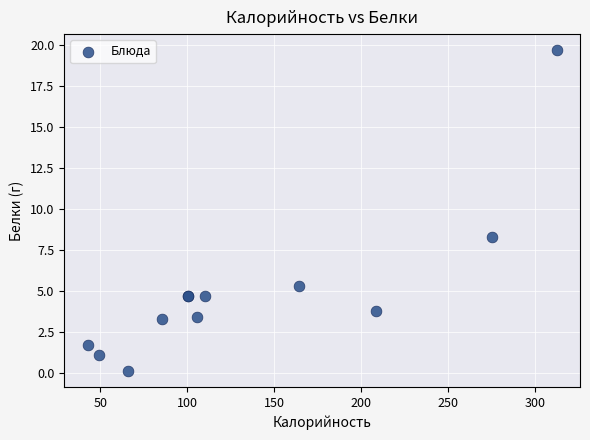

What Y value in the scatter plot is closest to 9?

8.3